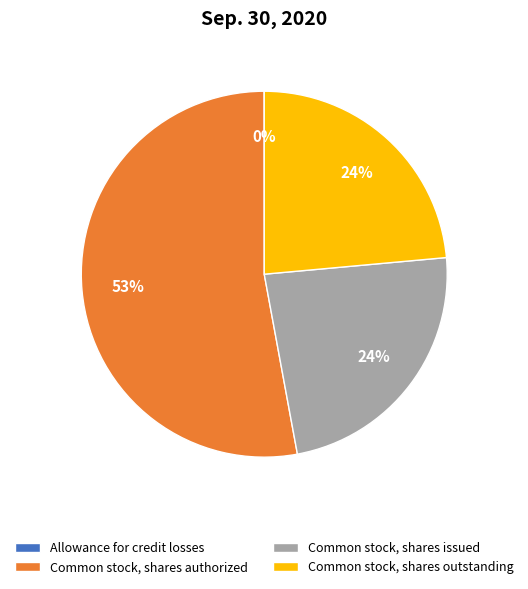

Does Common stock, shares issued account for over 50% of the chart?

No